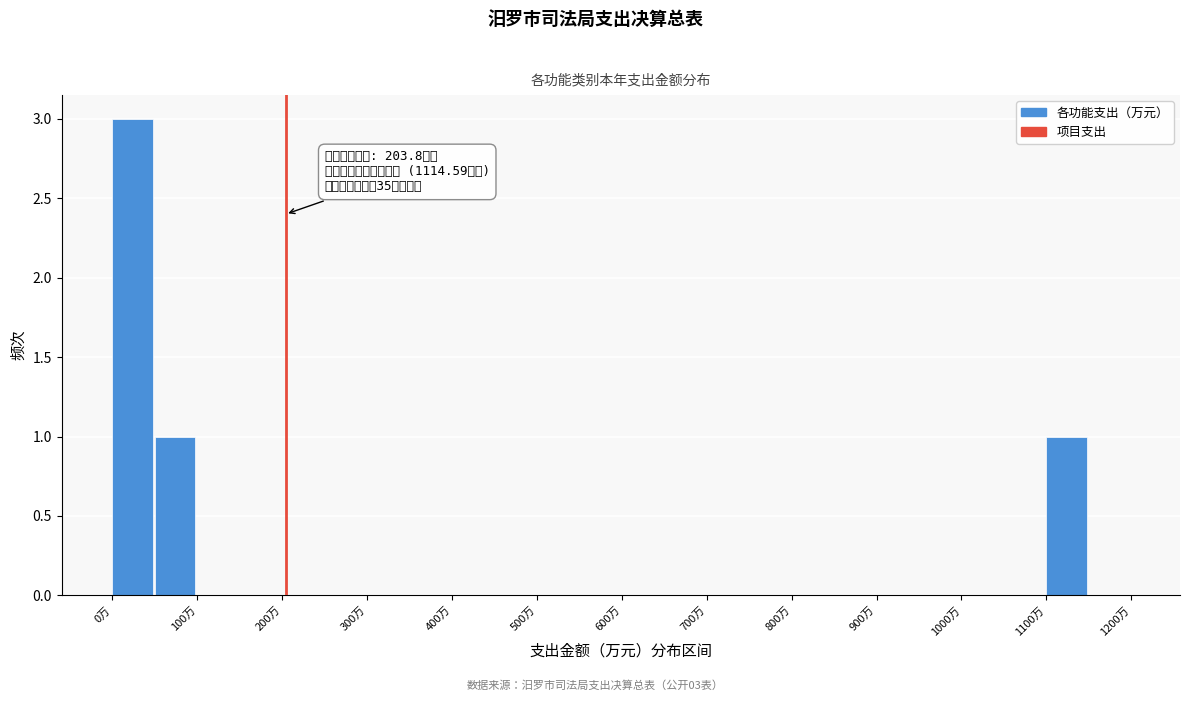

Over which range of the x-axis is the bar tallest?

0 to 50